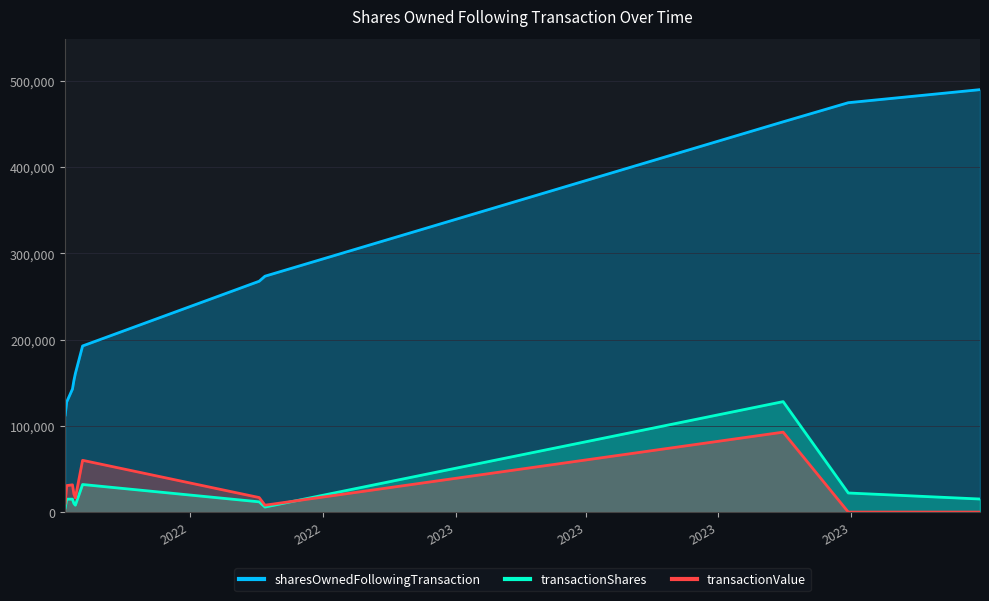

How many lines are shown in the chart?

3